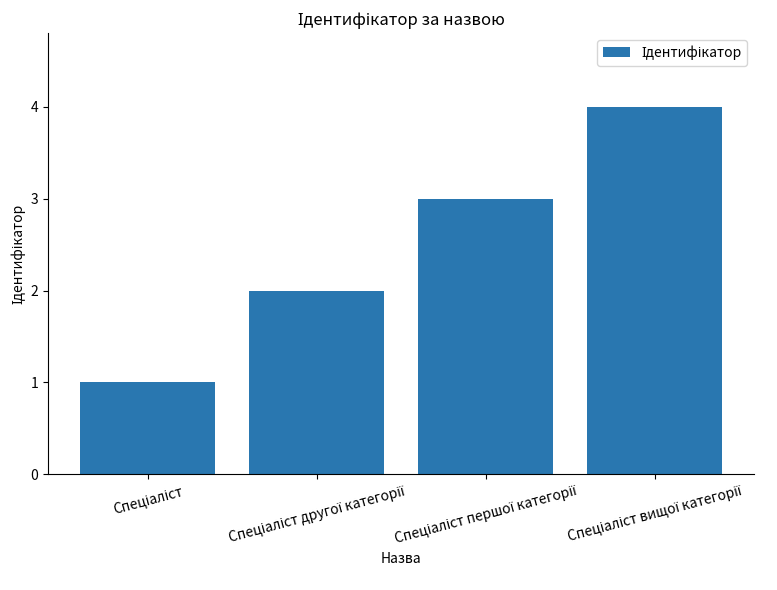

How many series are shown in this chart?

1